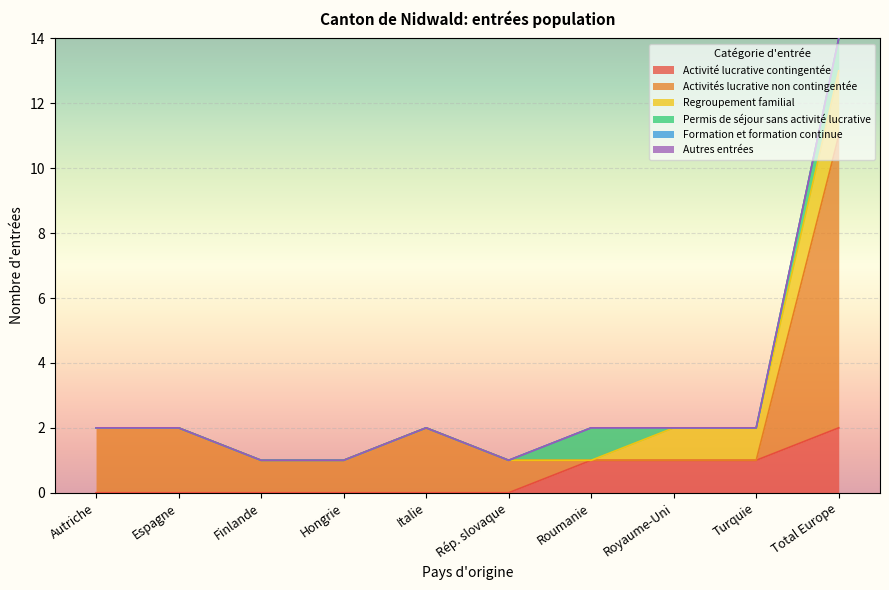

At how many categories does at least one series exceed 4?

1